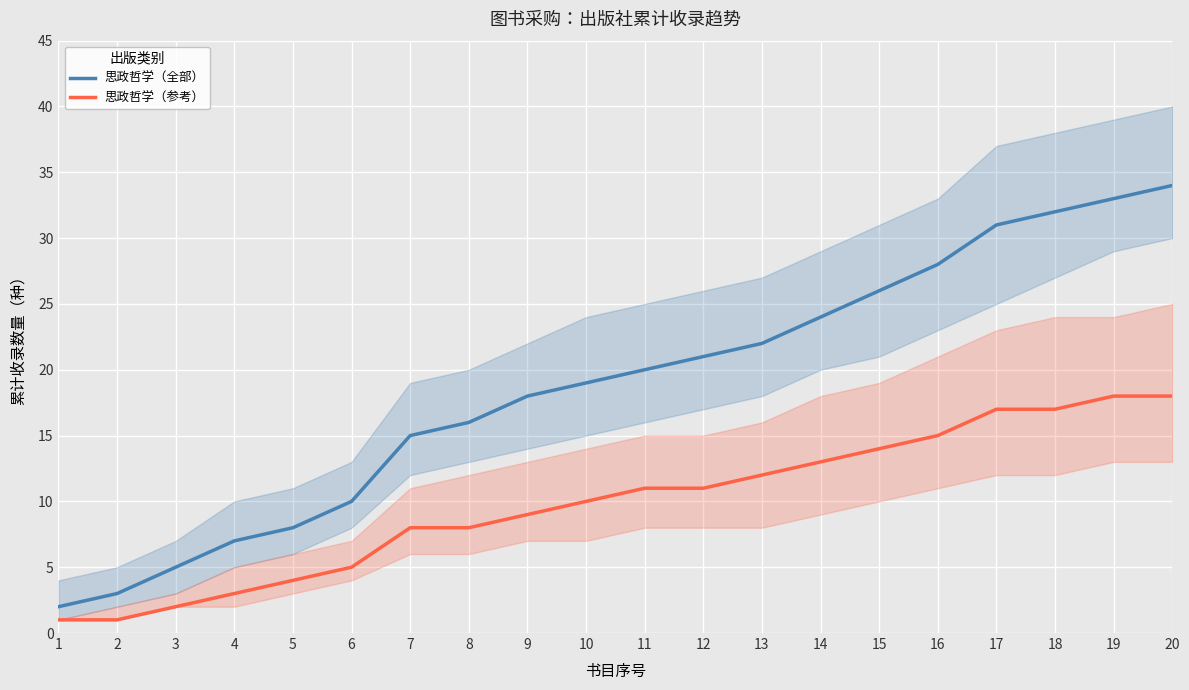

What are all the series names shown in the legend?

思政哲学（全部）, 思政哲学（参考）